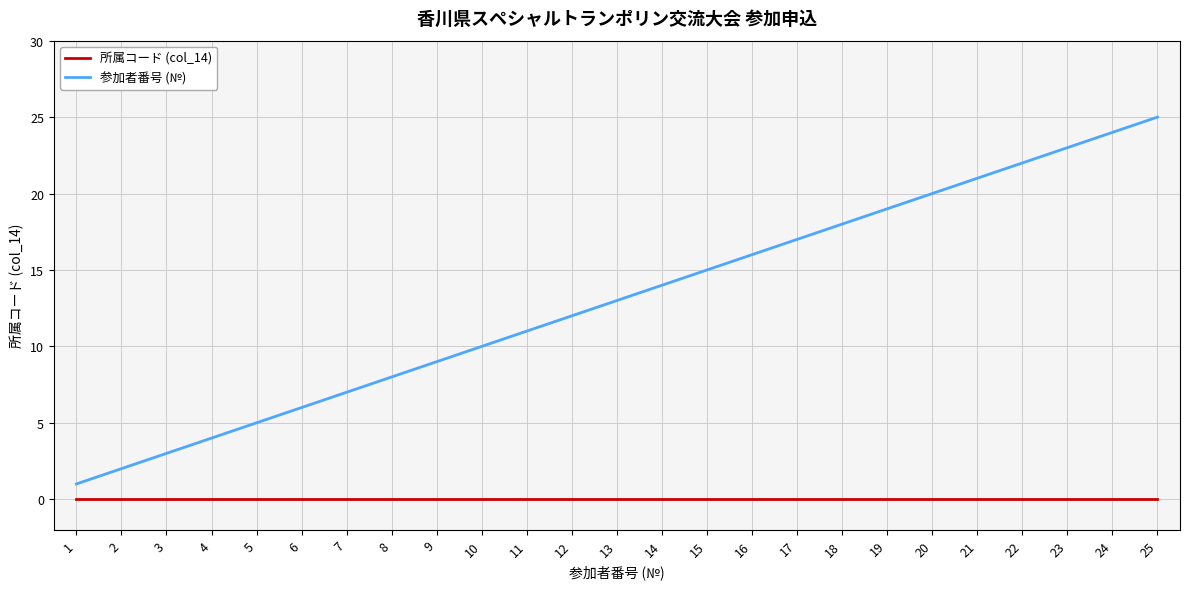

How many distinct data groups are displayed?

2